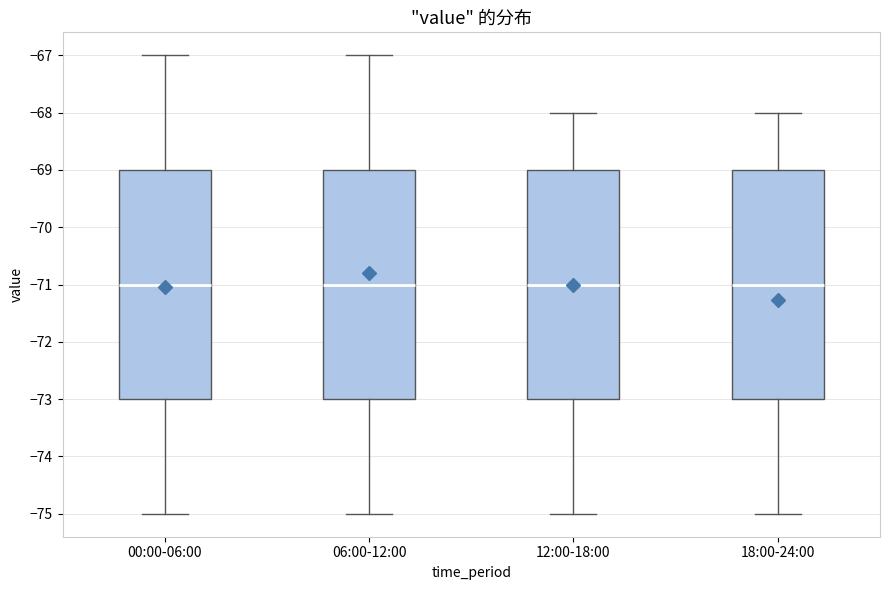

Reading left to right, read every box against the y-axis: the position of its median line, the range the box covers, and the ends of its whiskers. The values are not printed on the chart, so give them approximately, as read against the axis.

00:00-06:00: median -71, box -73 to -69, whiskers -75 to -67
06:00-12:00: median -71, box -73 to -69, whiskers -75 to -67
12:00-18:00: median -71, box -73 to -69, whiskers -75 to -68
18:00-24:00: median -71, box -73 to -69, whiskers -75 to -68